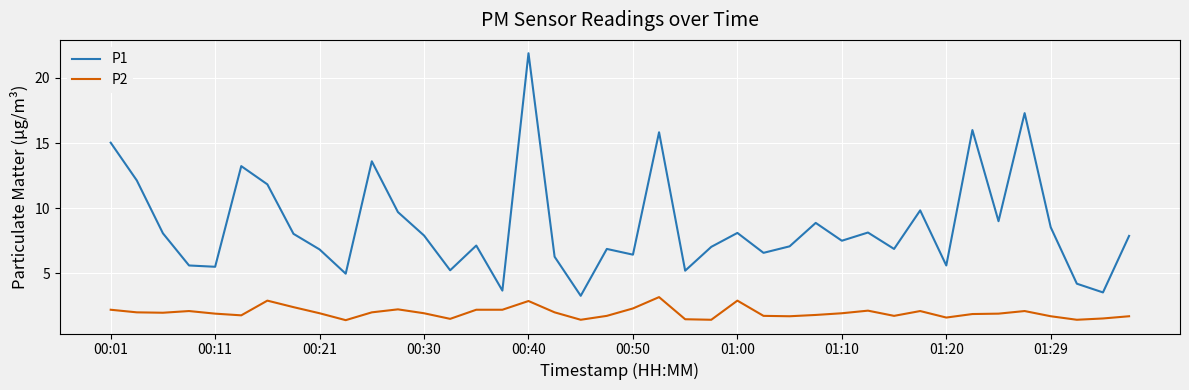

Rank the series by their average value, from highest to lowest.

P1, P2